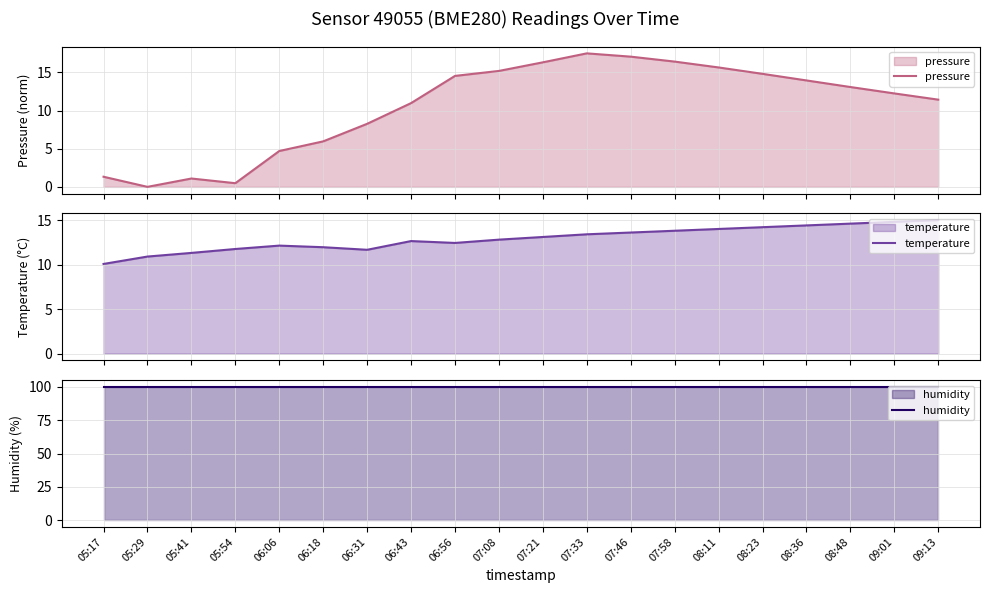

After their last crossing, which series has the higher values: temperature or pressure?

temperature